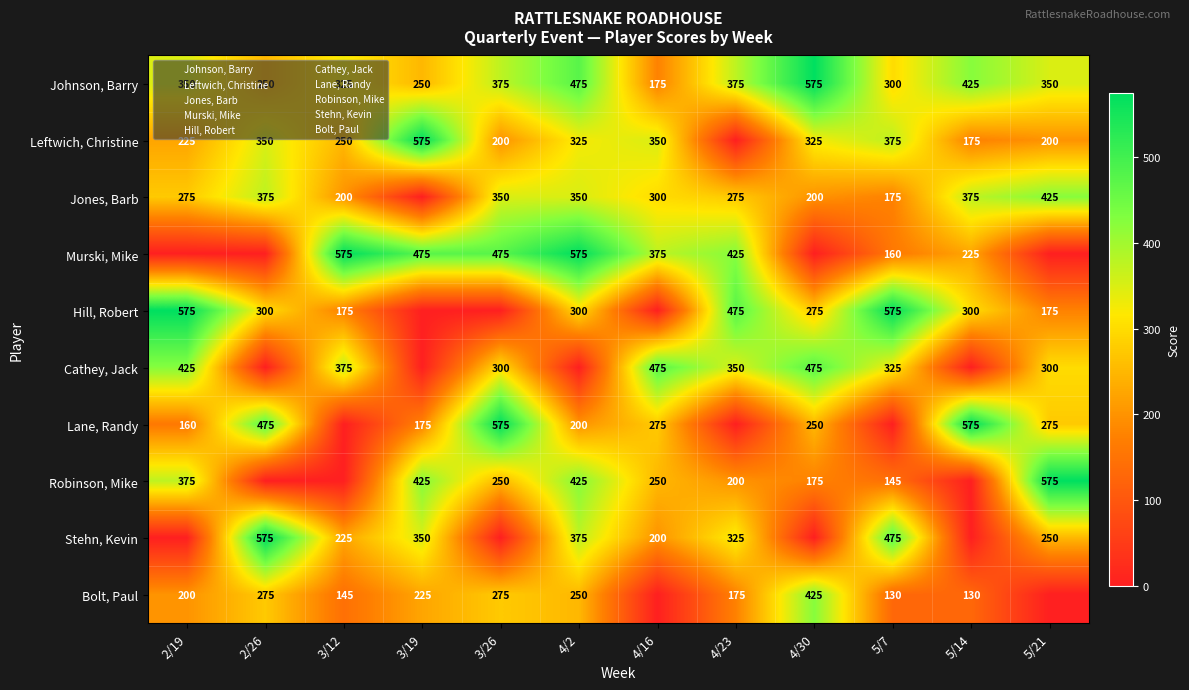

How many positive values does the Jones, Barb series have?

11